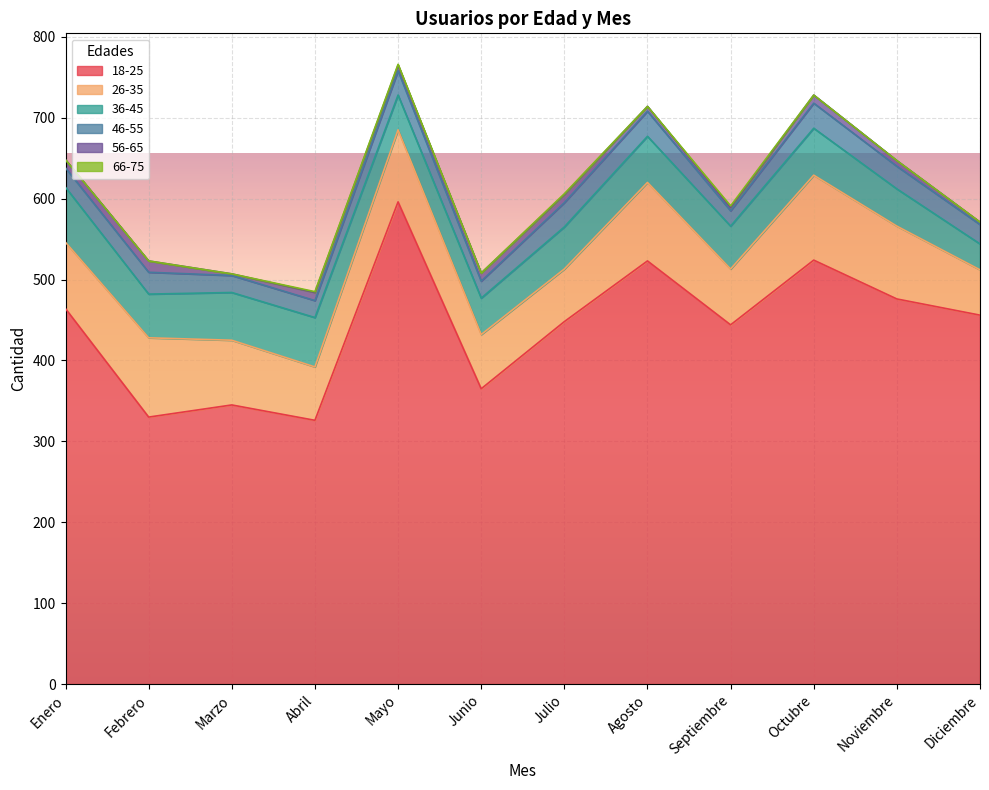

How many interior local peaks does the 36-45 series have?

3